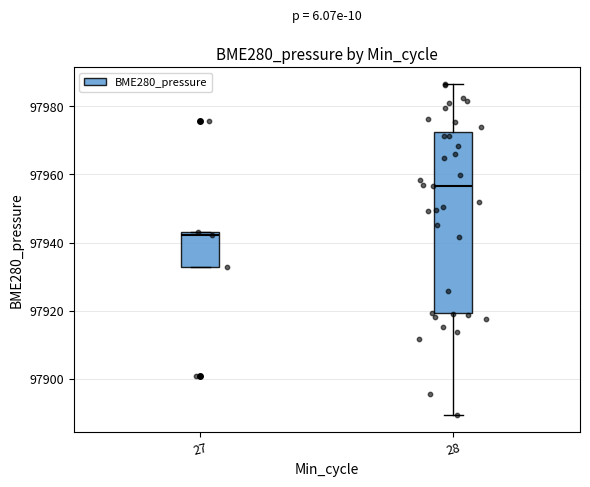

Which box's median line is the highest?

28